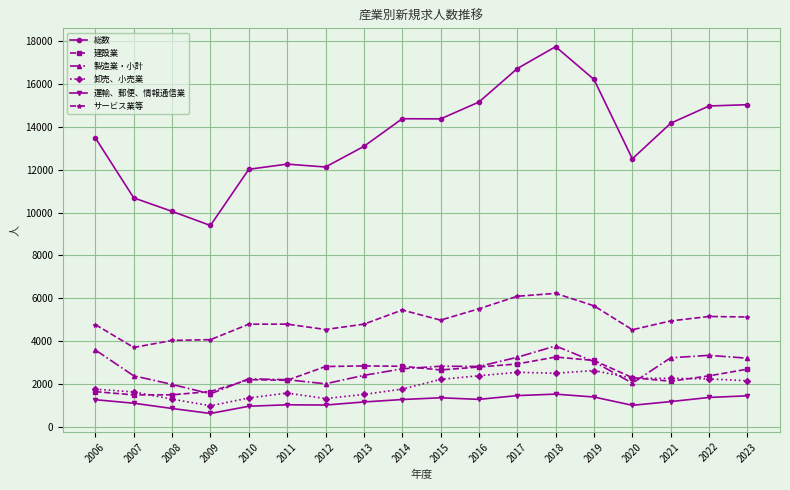

True or false: サービス業等 and 運輸、郵便、情報通信業 intersect in this chart.

False